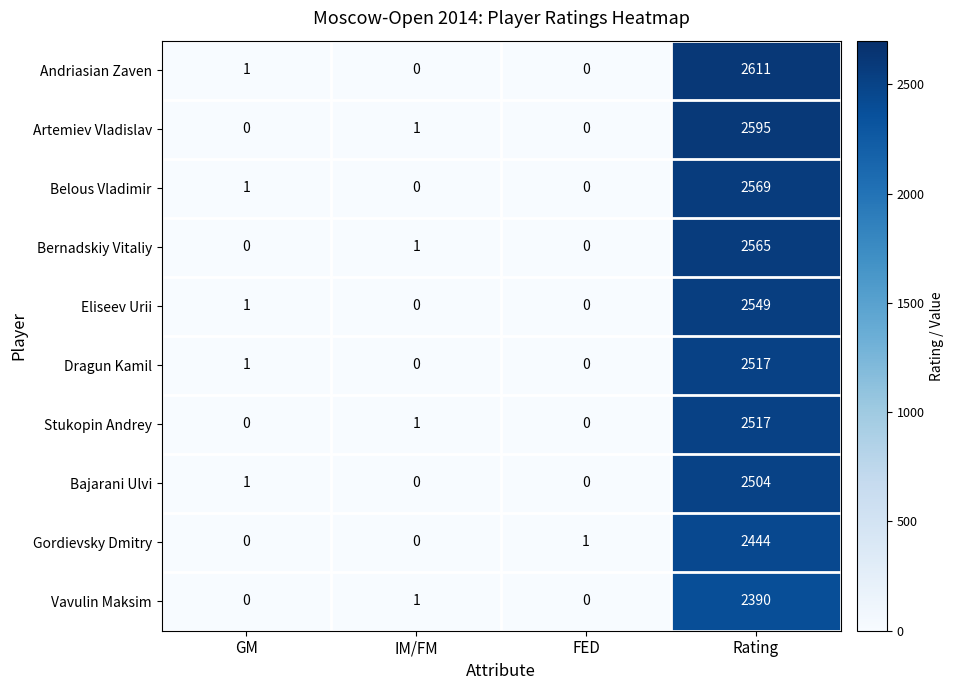

At which category is the sum across all series the highest?

Rating